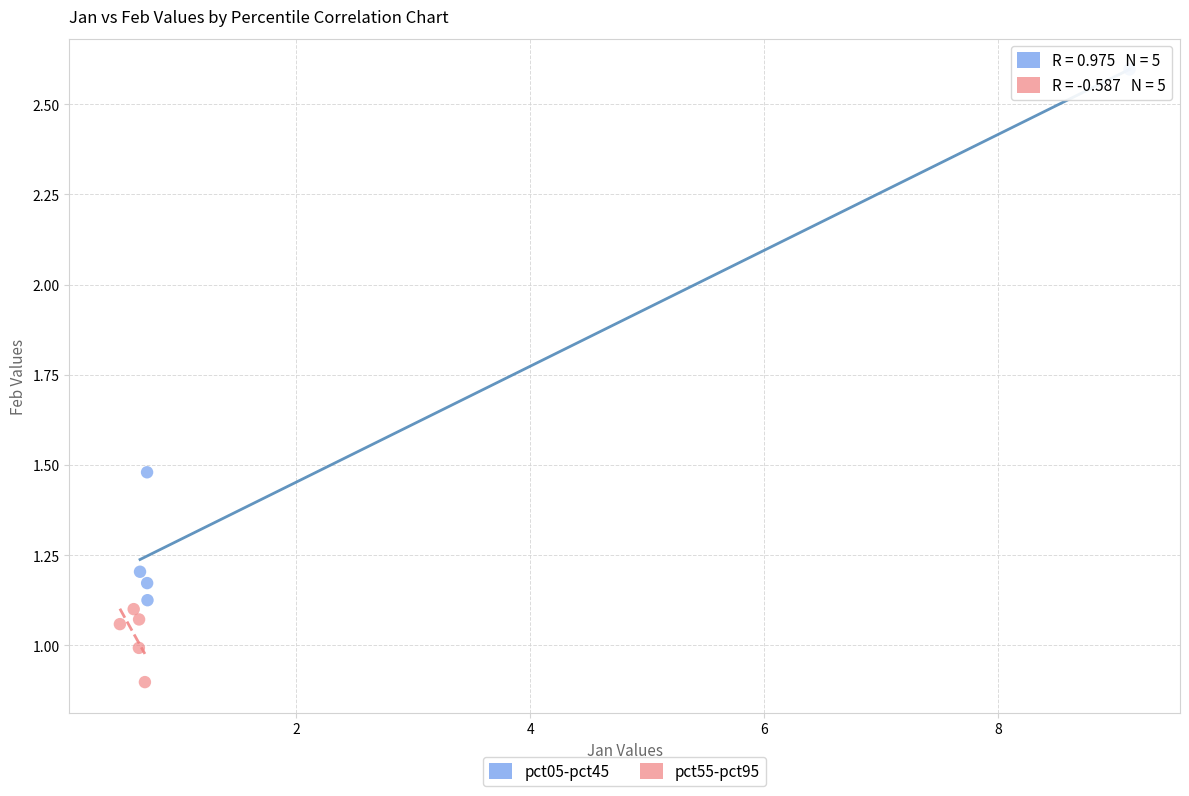

What are all the series names shown in the legend?

pct05-pct45, pct55-pct95